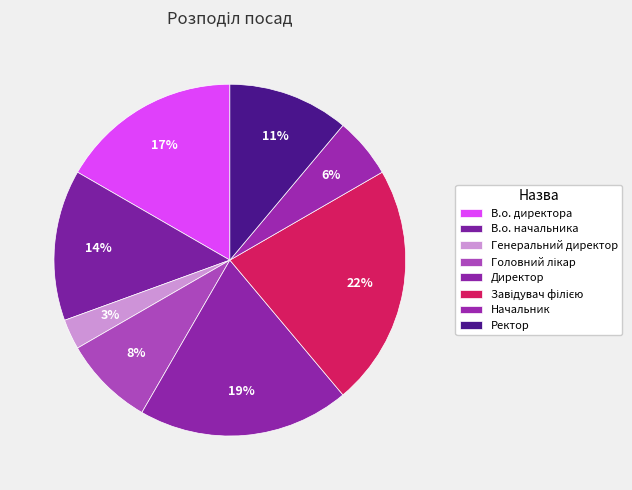

Approximately how many times larger is the value at Директор compared to В.о. начальника?

1.4